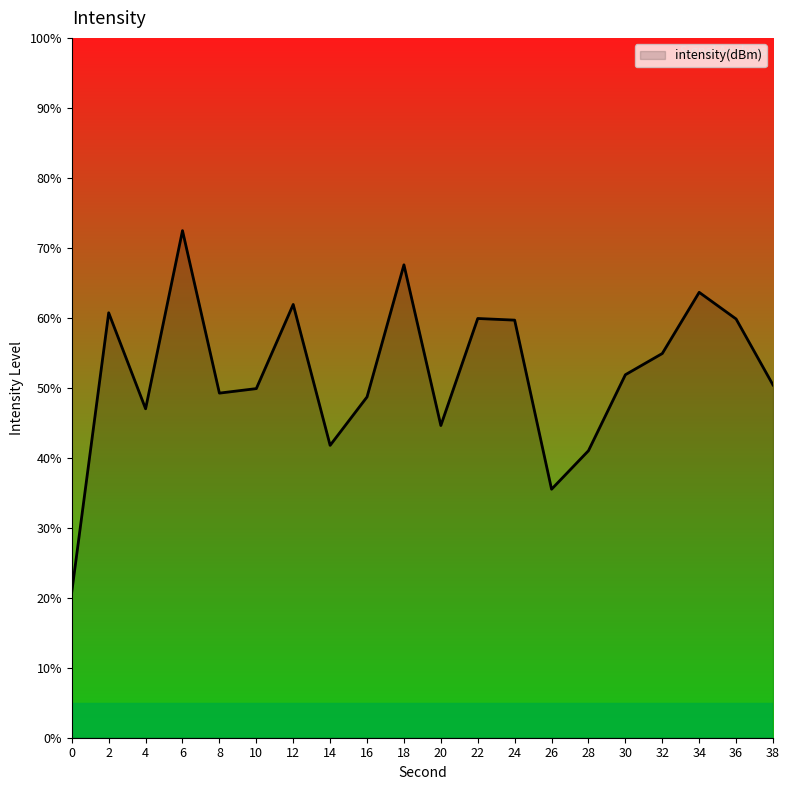

True or false: there are more than 2 points higher than both neighbors.

True